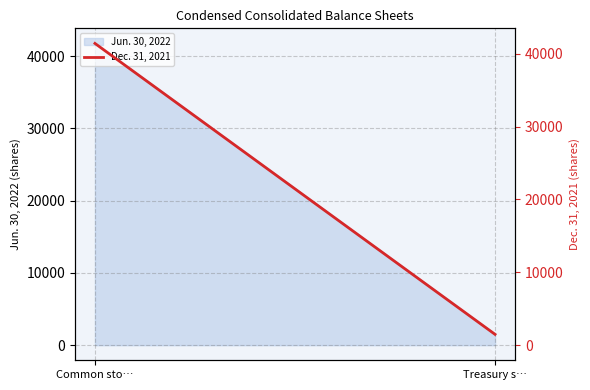

What is the label of the 1st point from the left?

Common sto…